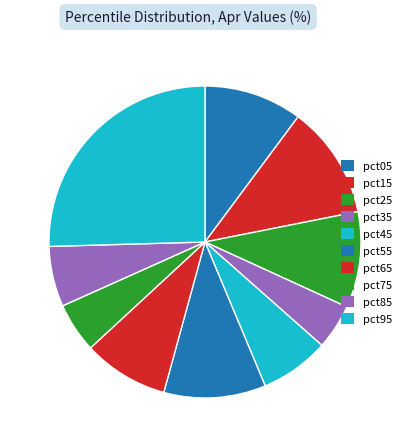

How many segments does this pie chart have?

10